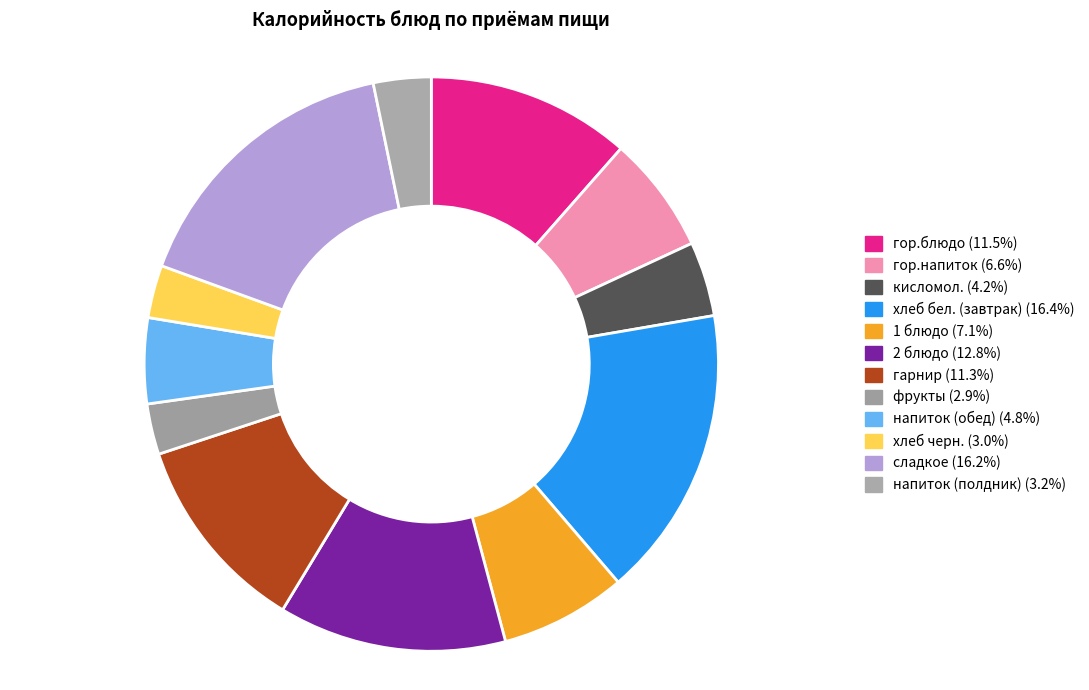

Which has a higher value, кисломол. or напиток (обед)?

напиток (обед)